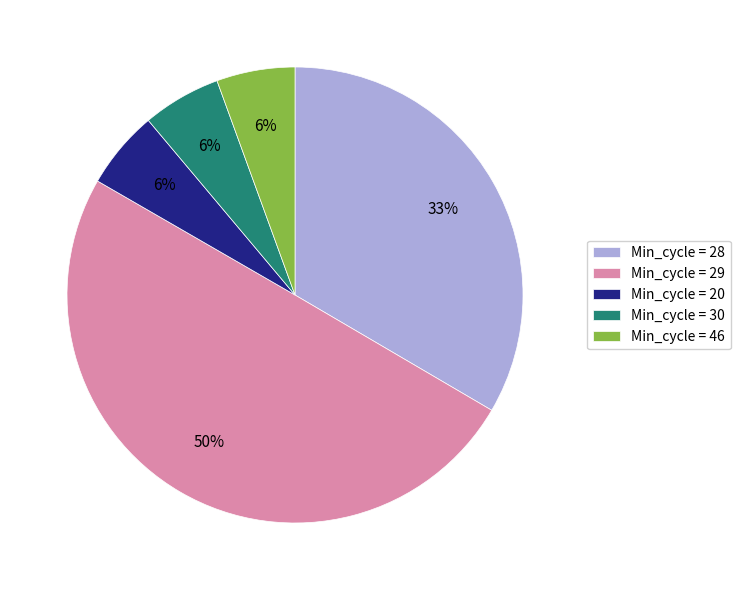

Between Min_cycle = 28 and Min_cycle = 46, which is larger?

Min_cycle = 28